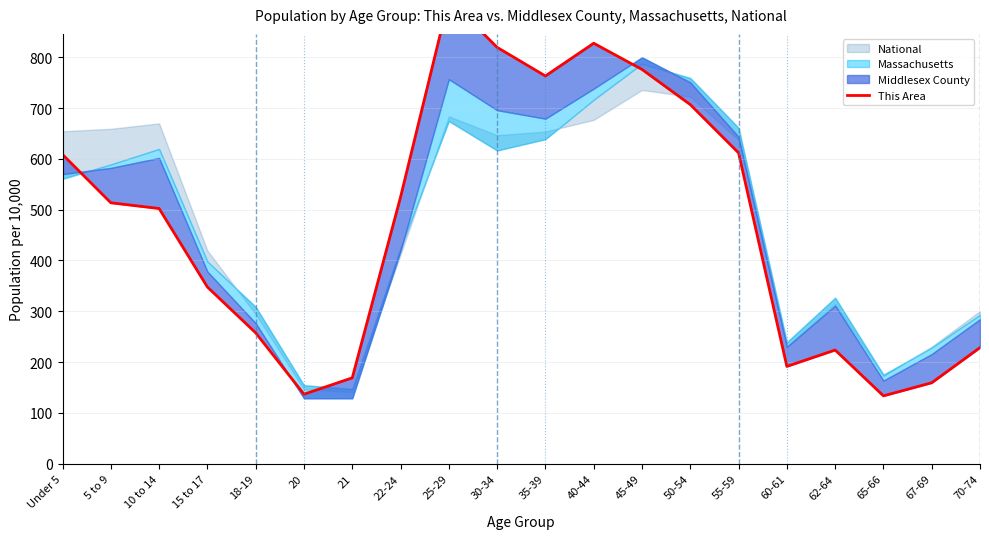

How many points are higher than both their immediate neighbors (excluding endpoints)?

3